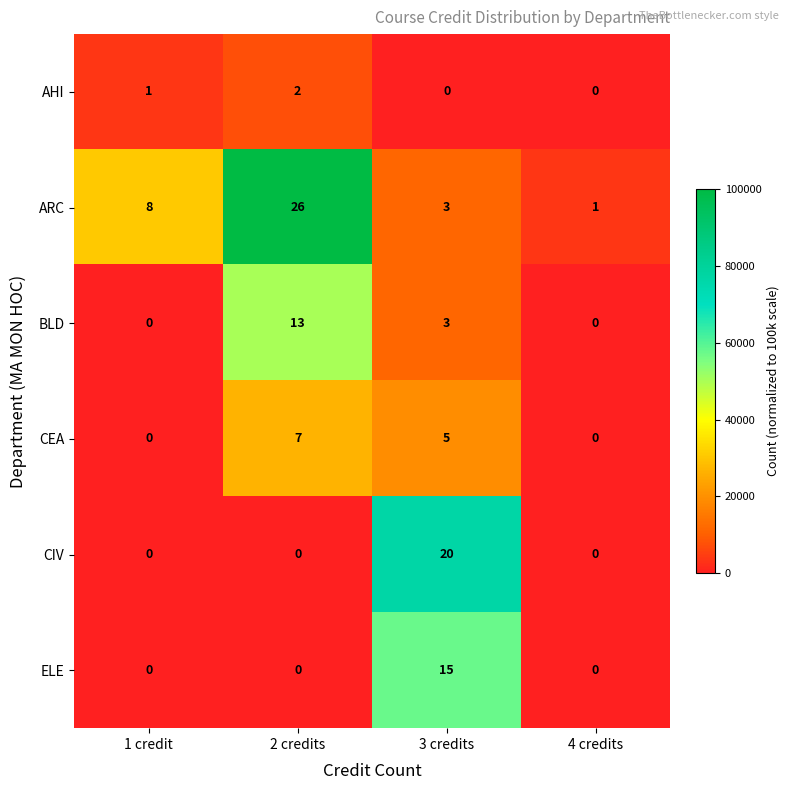

What is the spread (max minus min) of values at 2 credits?

26